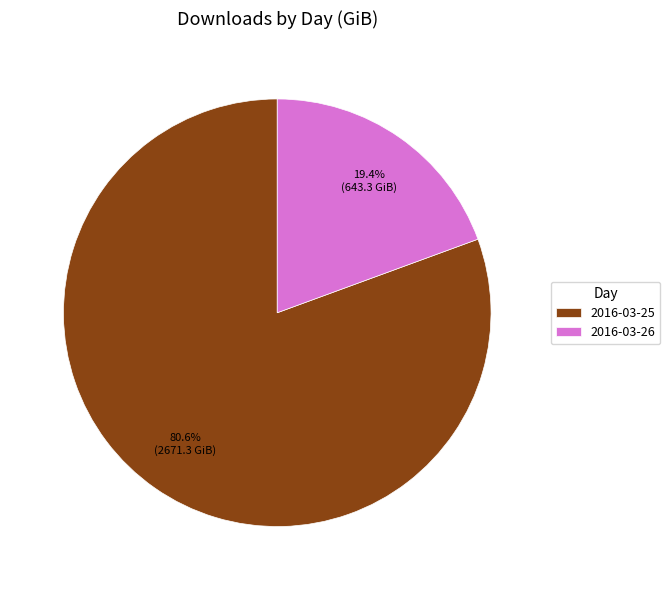

What percentage is the 2016-03-26 slice, to the nearest percent?

19%